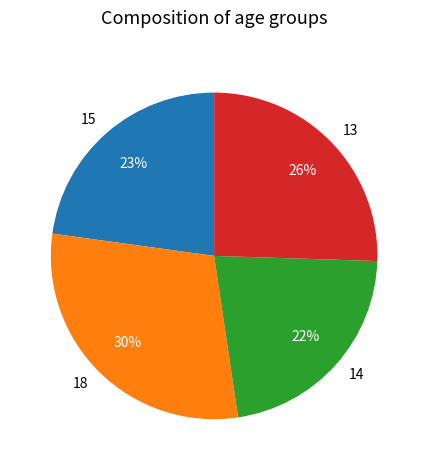

Approximately how many times larger is the value at 15 compared to 14?

1.0